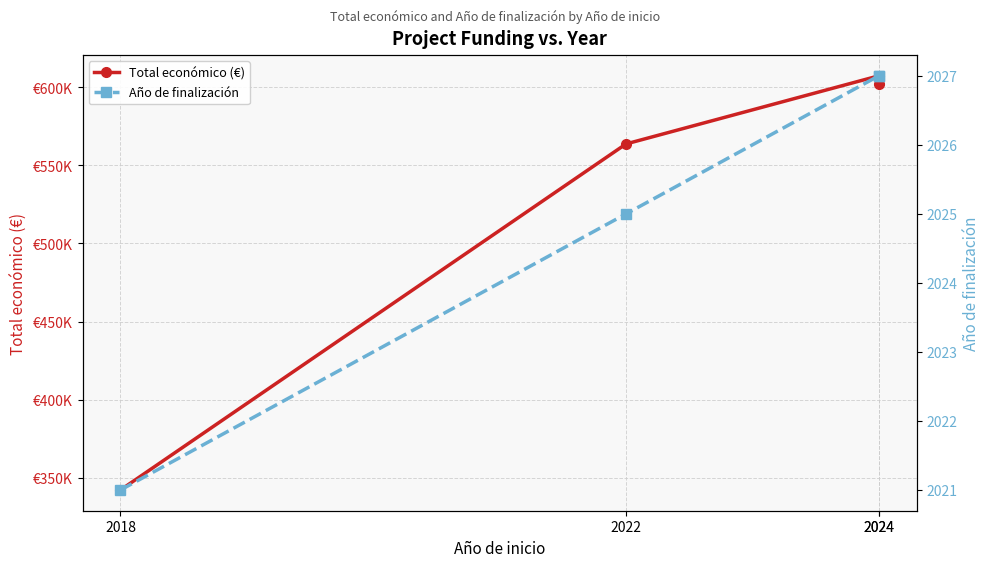

What is the difference between the second highest and second lowest values in the Año de finalización series?

2.0